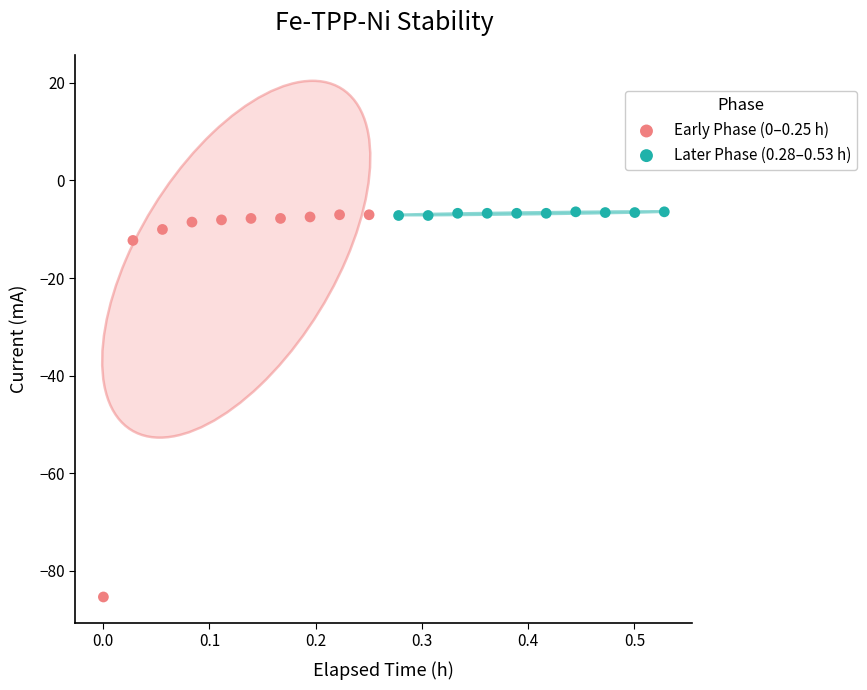

Which series has the widest spread of Y values?

Early Phase (0–0.25 h)